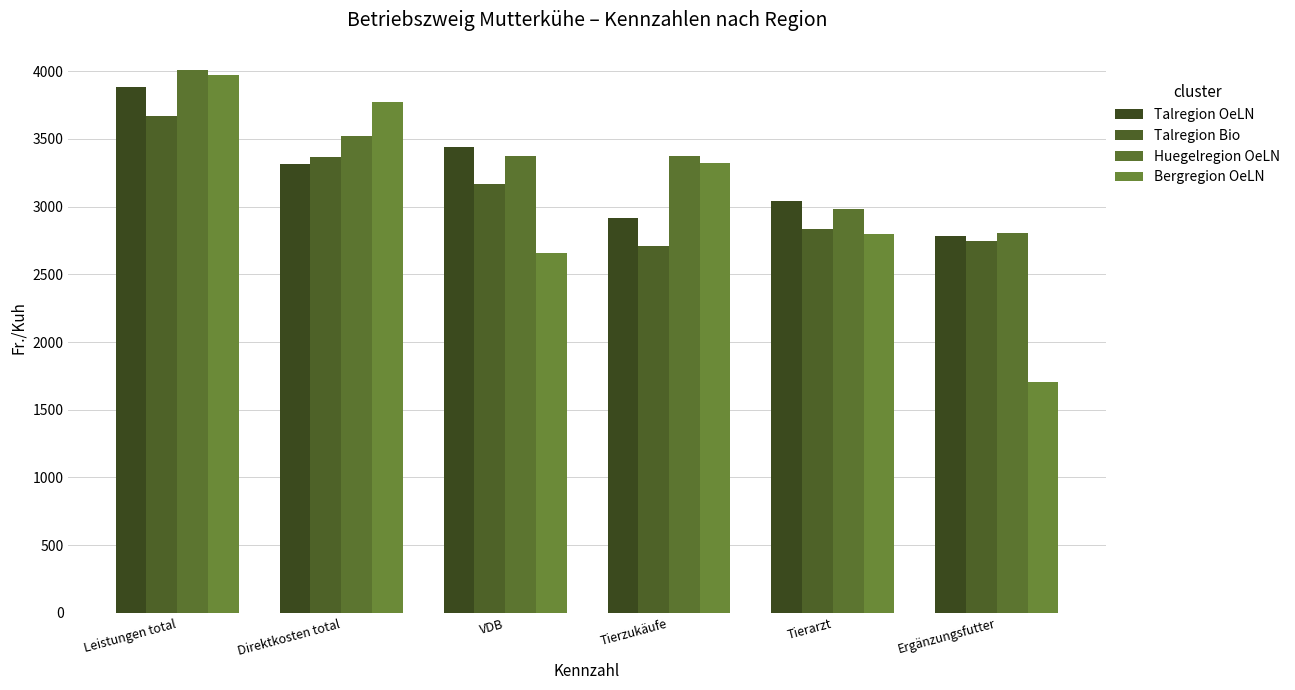

Between Tierzukäufe and Tierarzt, which series saw the biggest shift?

Bergregion OeLN